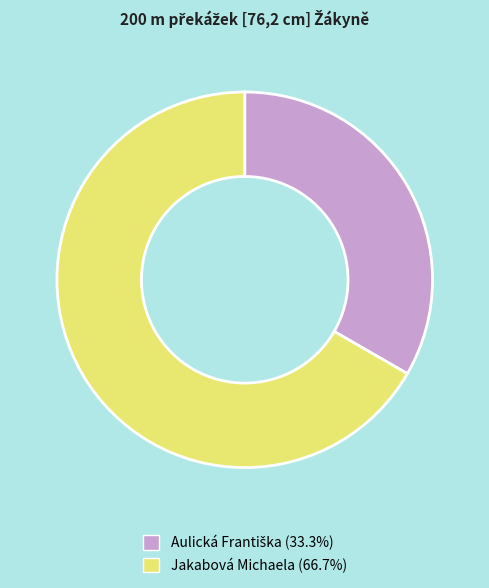

Does any single category account for the majority?

Yes